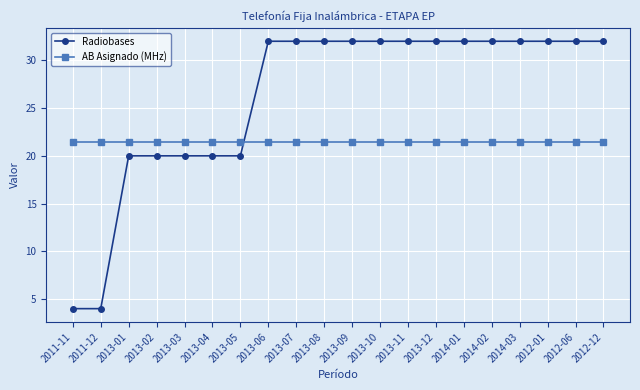

Which series has the largest total across all categories?

Radiobases